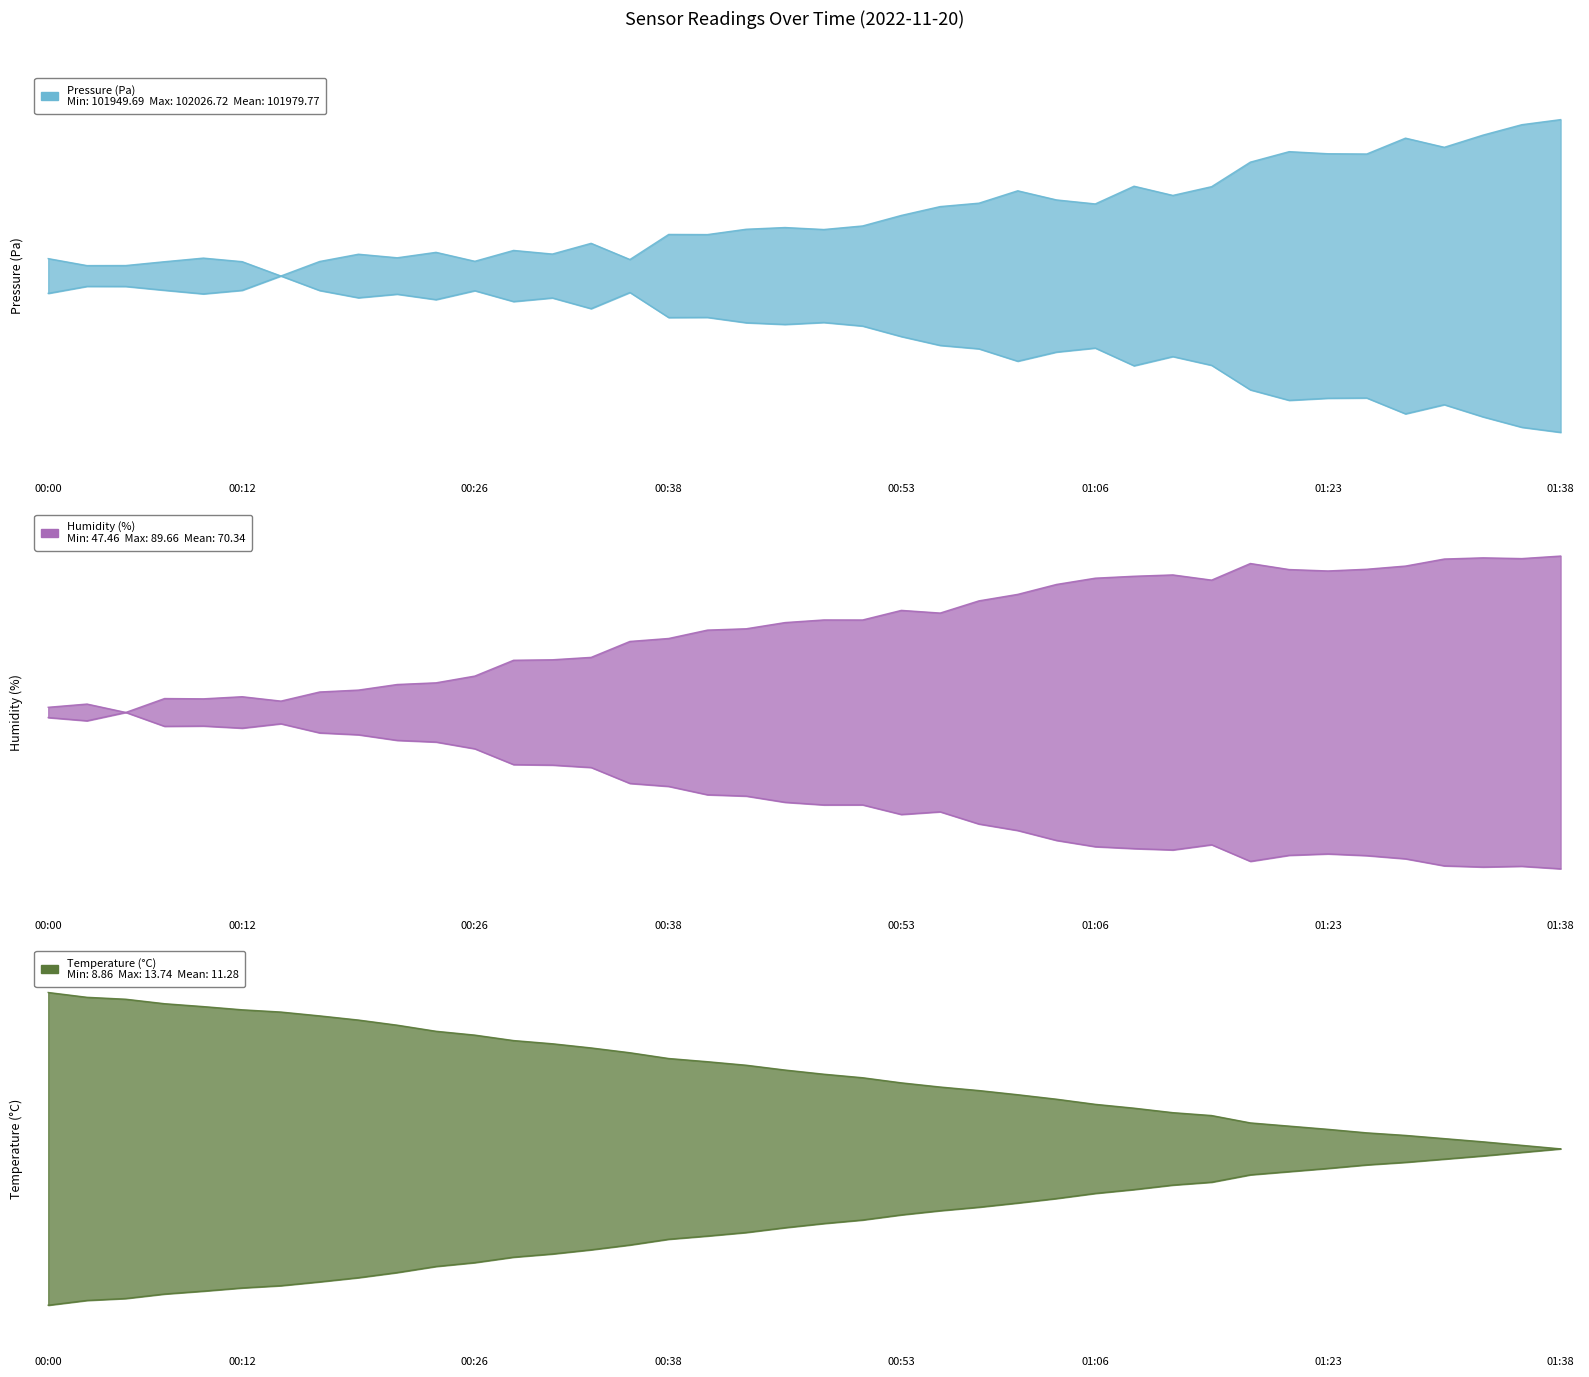

The humidity series shows 0.0 at 00:09. True or false?

False